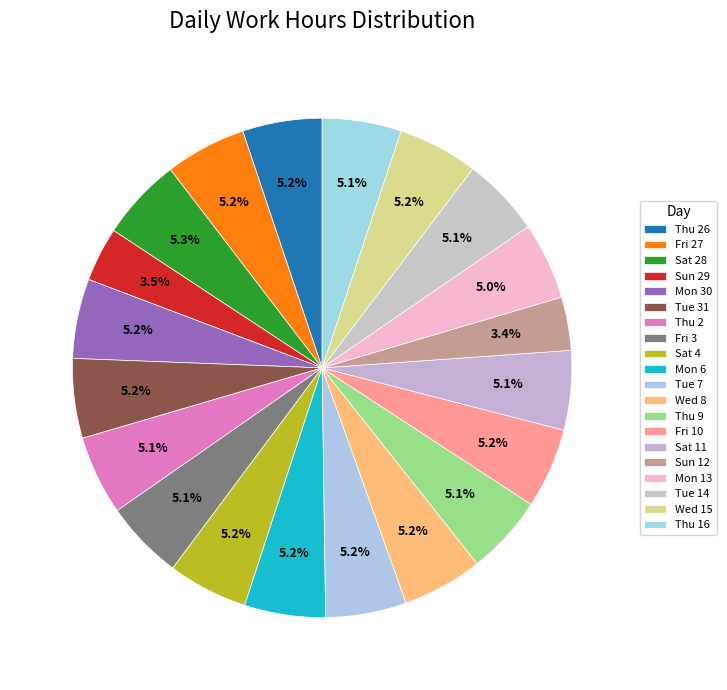

True or false: Mon 13 accounts for 18% of the total.

False